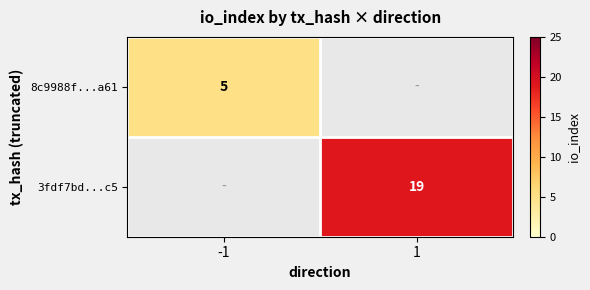

Which label corresponds to the largest value in the chart?

1